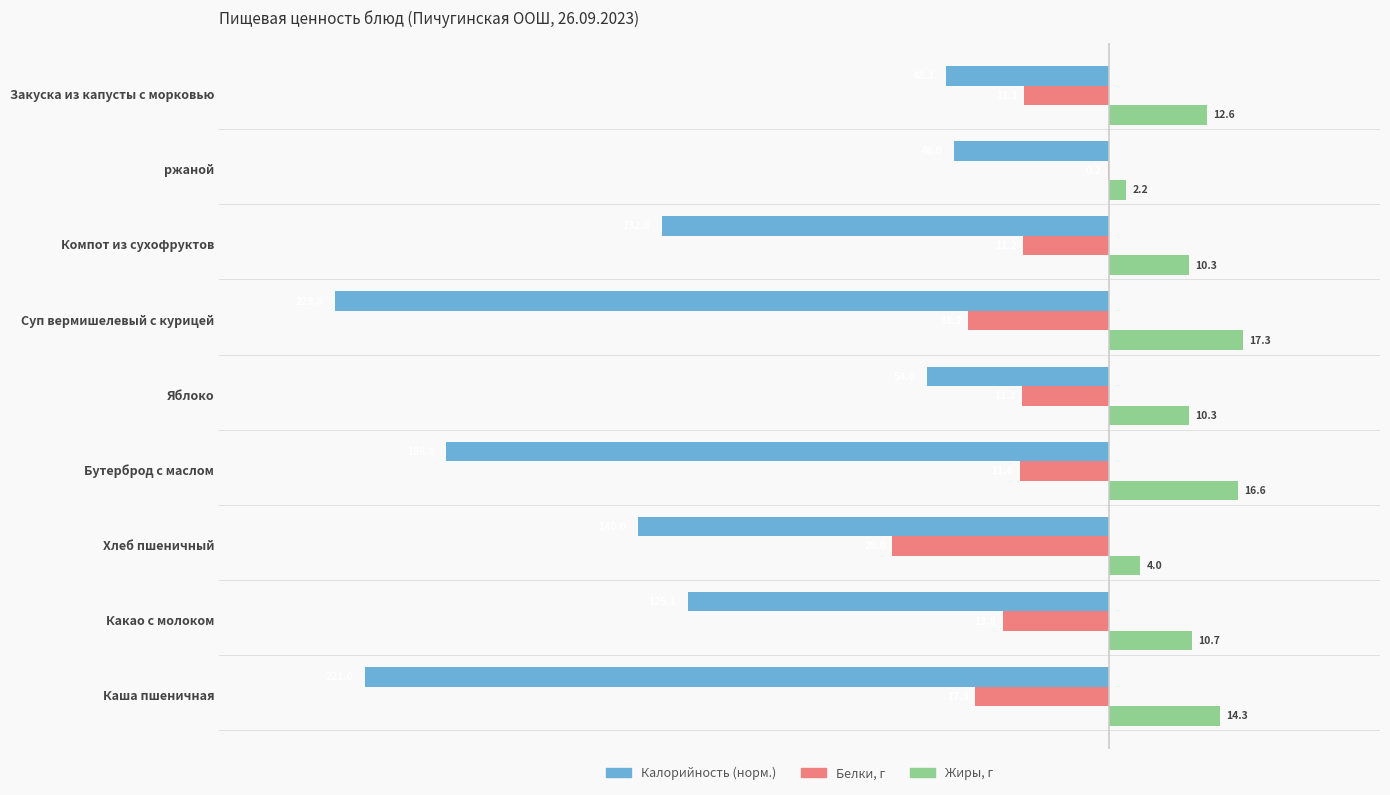

Reading left to right, what are all the values shown in this chart?

Калорийность: -96.2	-54.5	-60.9	-85.6	-23.5	-100.0	-57.8	-20.0	-21.0
Белки: -17.3	-13.8	-28.0	-11.6	-11.3	-18.2	-11.2	-0.2	-11.1
Жиры: 14.3	10.7	4.0	16.6	10.3	17.3	10.3	2.2	12.6